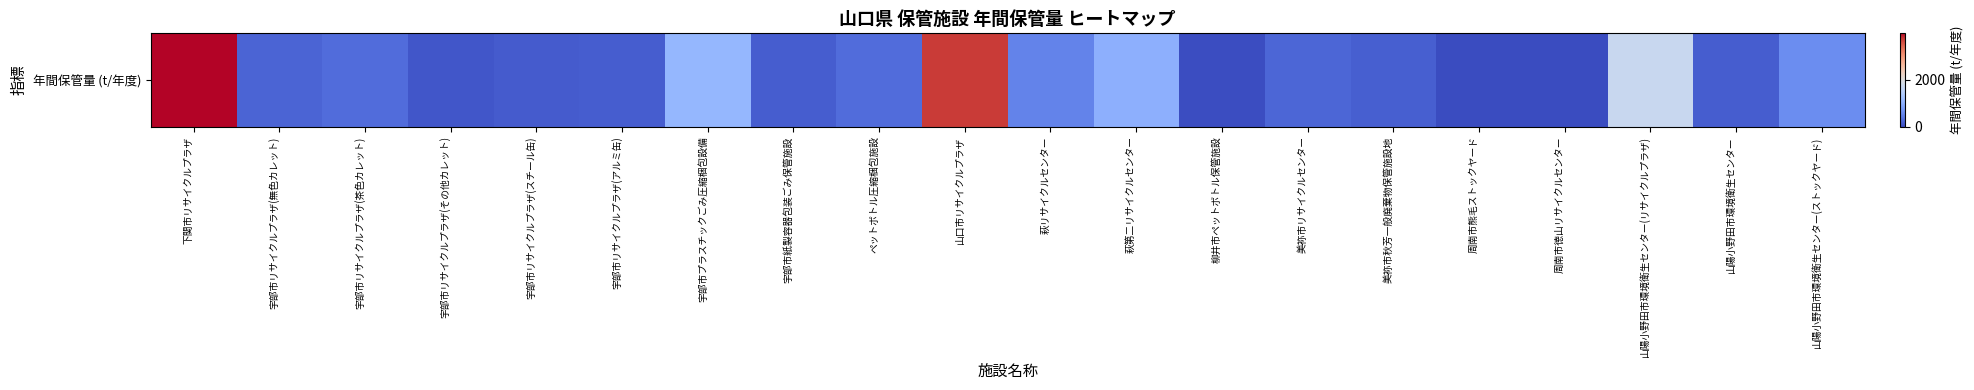

What is the difference between the maximum and minimum values?

3968.0